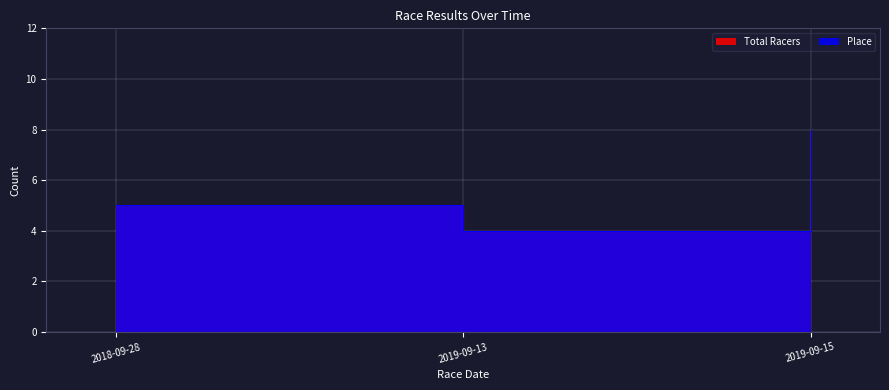

What is the label of the 3rd point from the right?

2018-09-28